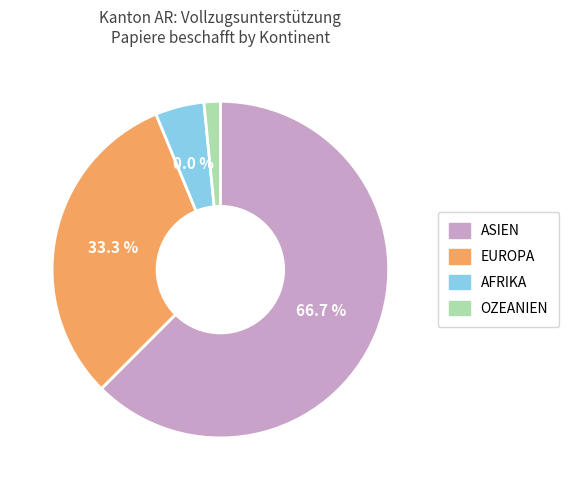

Is there a majority slice in this chart?

Yes